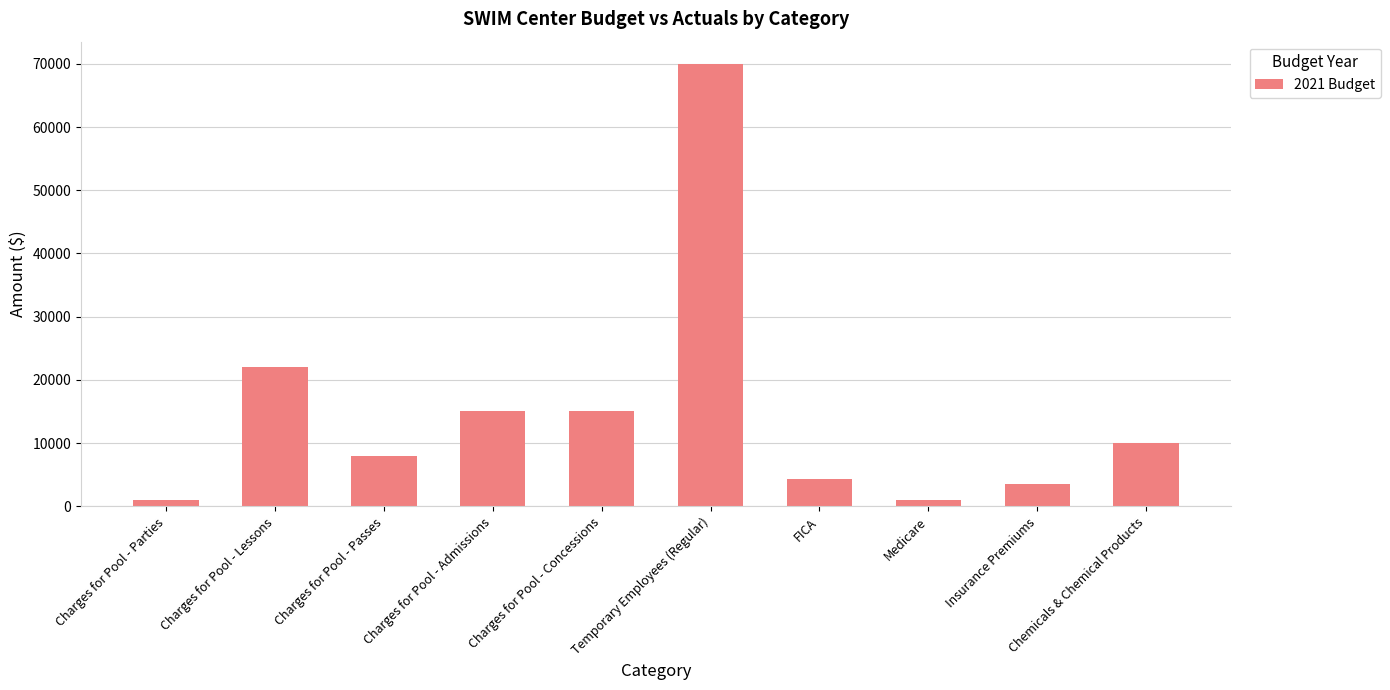

The chart shows a value of 22000 at Charges for Pool - Lessons. True or false?

True